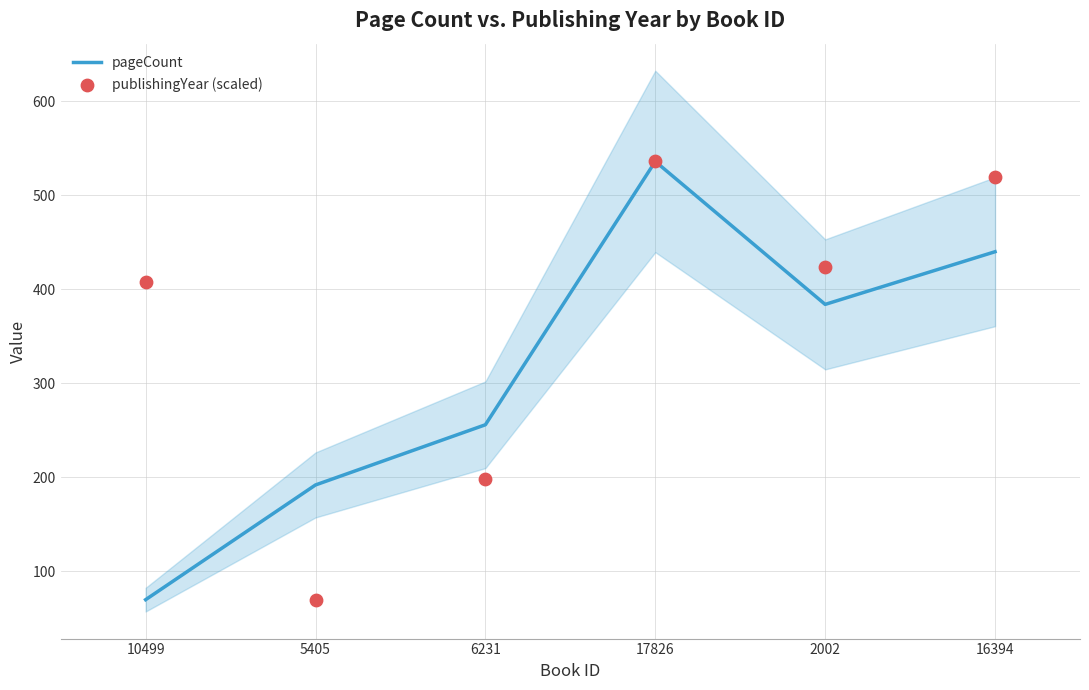

Is the value of pageCount at 17826 greater than the value of publishingYear (scaled) at 16394?

Yes